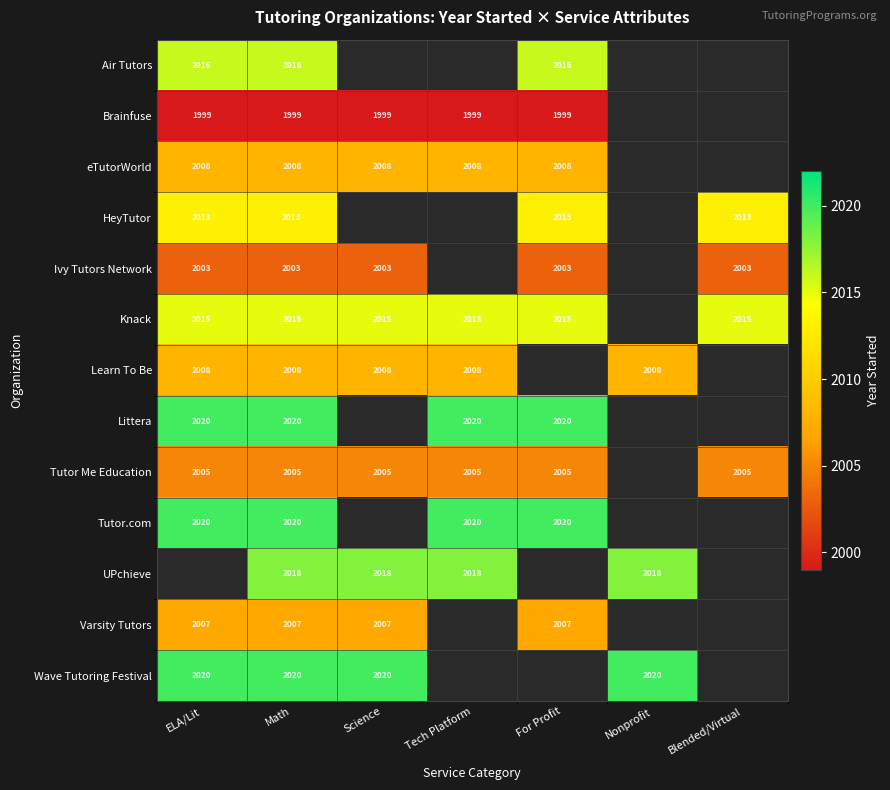

Which label corresponds to the largest value in the chart?

ELA/Lit